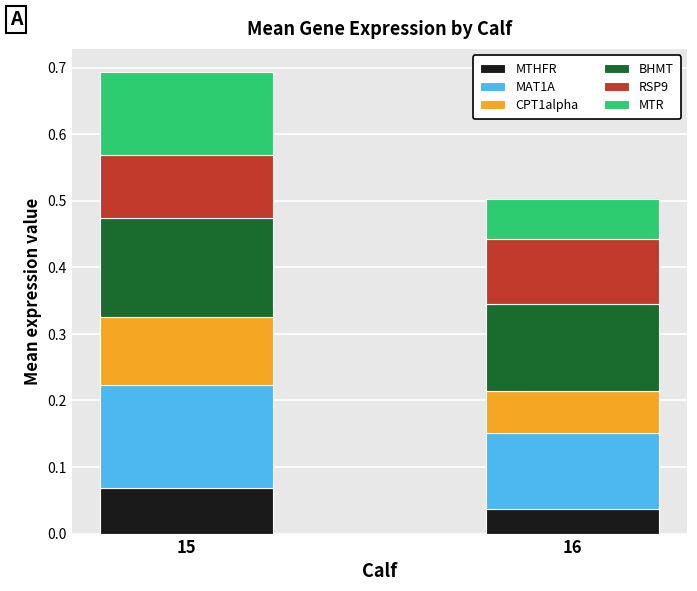

True or false: MTHFR has a value of 0.1 at 15.

True